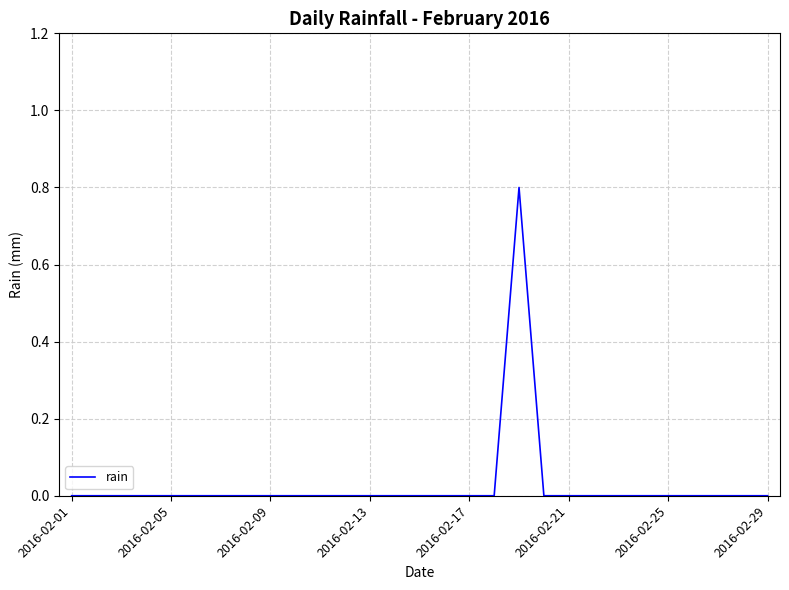

What is the maximum value shown in the chart?

0.8